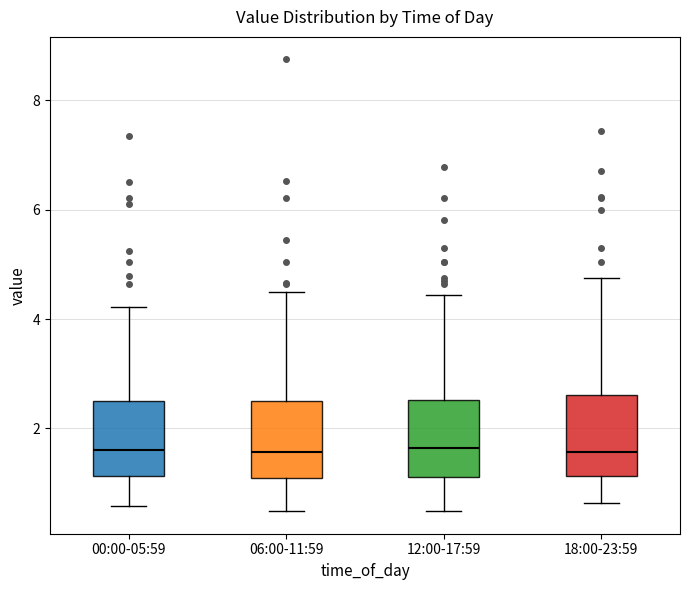

Reading left to right, transcribe this box plot: for each box, give where its median line is, the range the box spans, and where its two whiskers end, as read against the y-axis. The values are not printed on the chart, so give them approximately, as read against the axis.

00:00-05:59: median 1.6, box 1.2 to 2.6, whiskers 0.6 to 4.2
06:00-11:59: median 1.6, box 1.0 to 2.6, whiskers 0.4 to 4.6
12:00-17:59: median 1.6, box 1.2 to 2.6, whiskers 0.4 to 4.4
18:00-23:59: median 1.6, box 1.2 to 2.6, whiskers 0.6 to 4.8